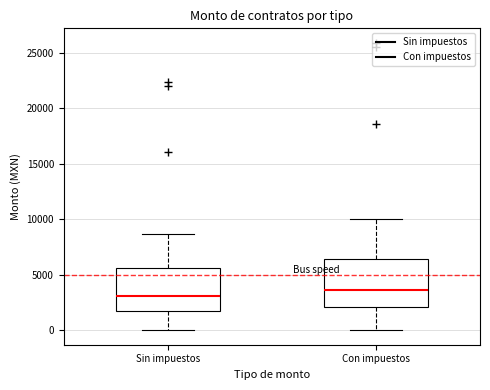

Which box is the tallest, from its lower edge to its upper edge?

Con impuestos